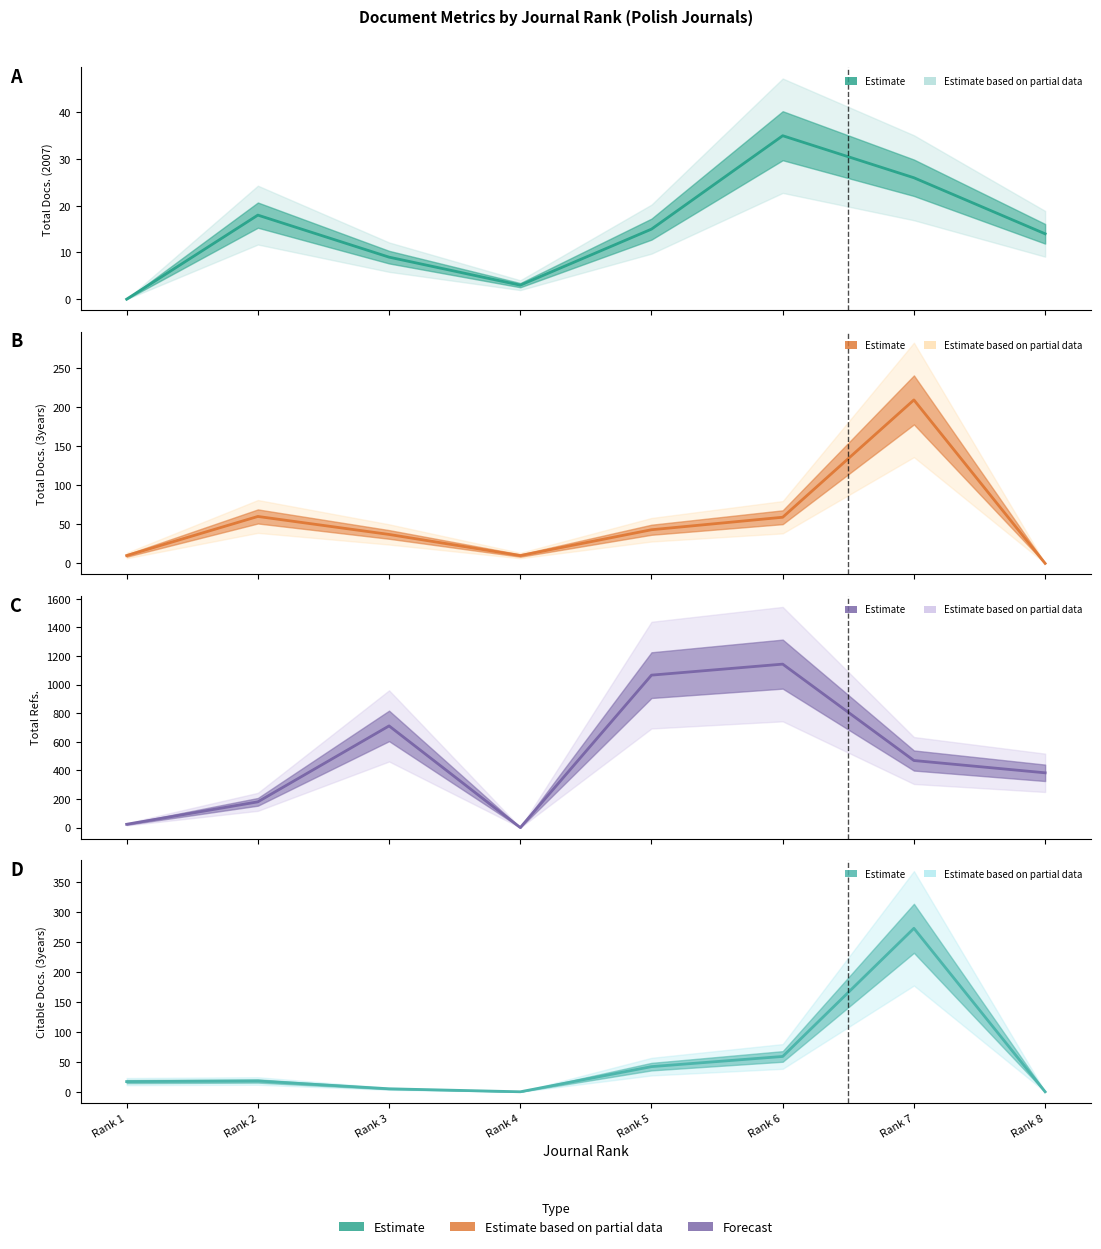

What is the value of the Total Refs. point at the 1st from the left?

23